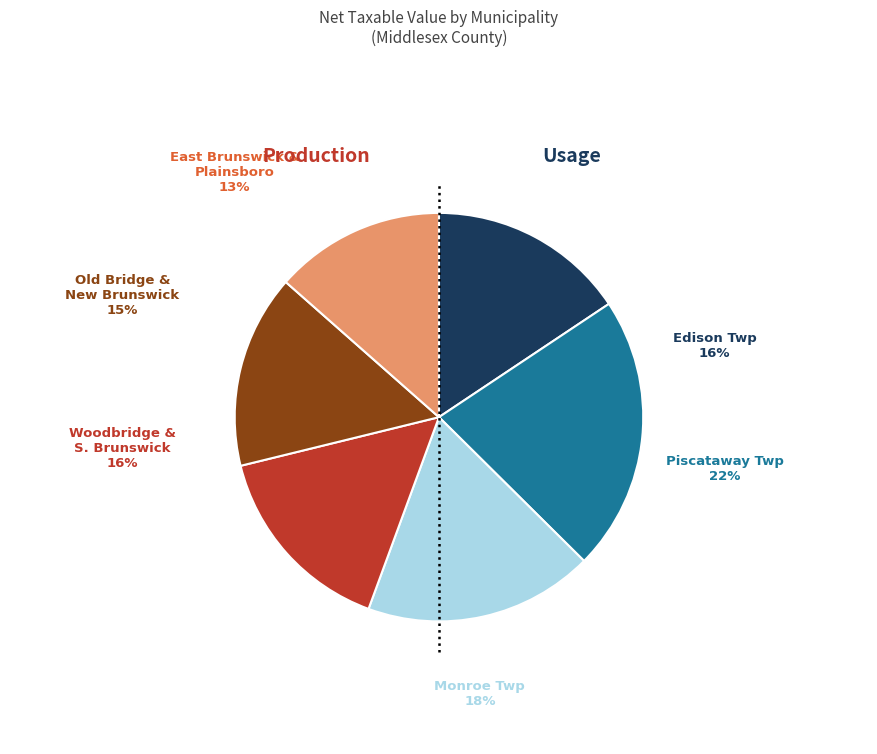

Do East Brunswick Twp and South Brunswick Twp together represent more than half of the pie?

No